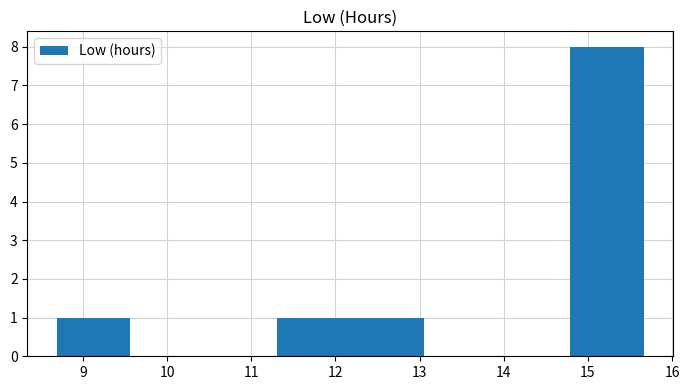

Reading left to right, transcribe this chart: for each bar, give the range it covers on the x-axis and its height. Neither the bar edges nor the heights are printed on the chart, so give them approximately, as read against the axes.

8.7 to 9.6: 1
9.6 to 10.4: 0
10.4 to 11.3: 0
11.3 to 12.2: 1
12.2 to 13.0: 1
13.0 to 13.9: 0
13.9 to 14.8: 0
14.8 to 15.7: 8